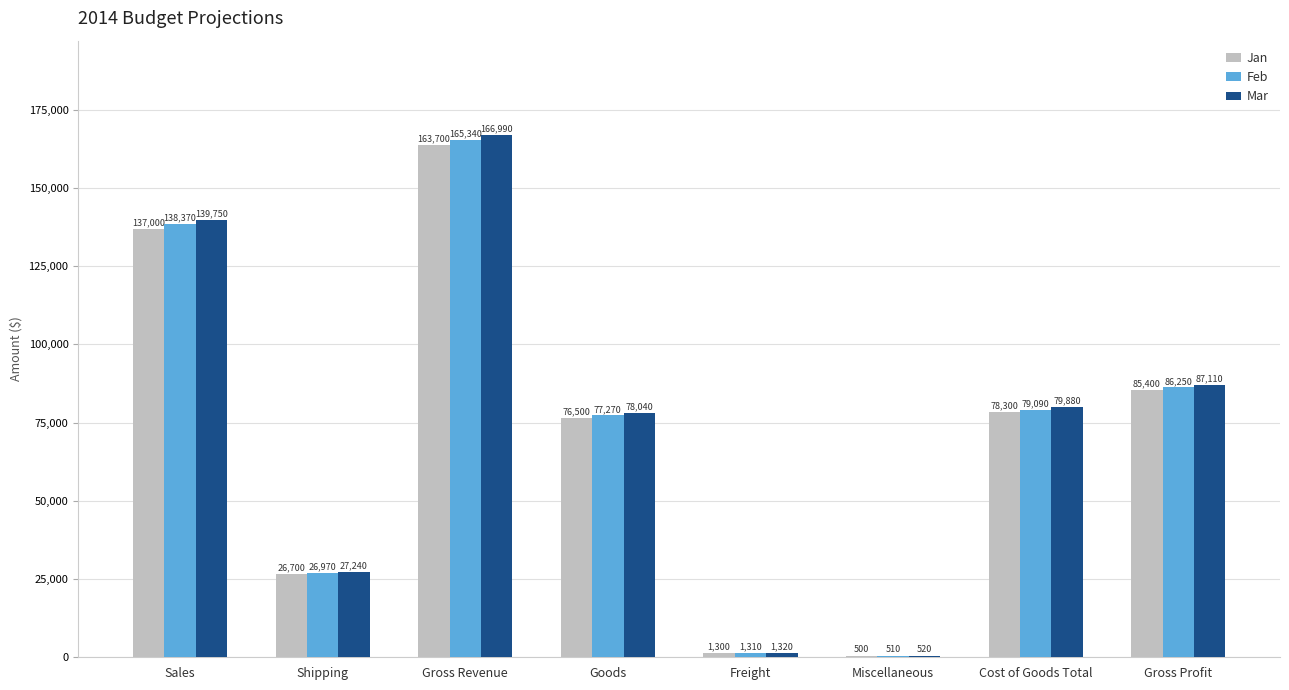

At which category does the chart reach its peak across all series?

Gross Revenue